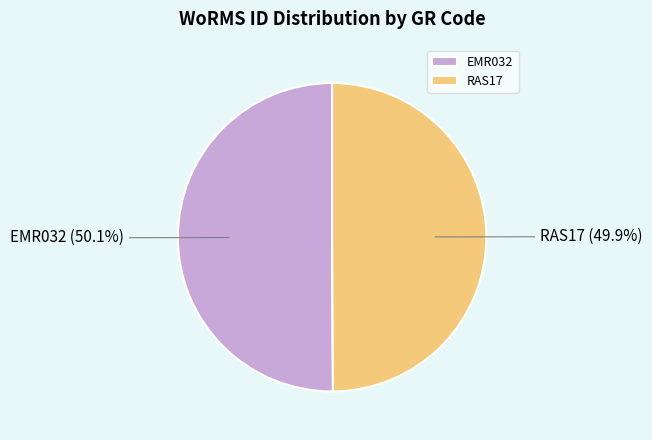

Count the number of slices in the pie.

2